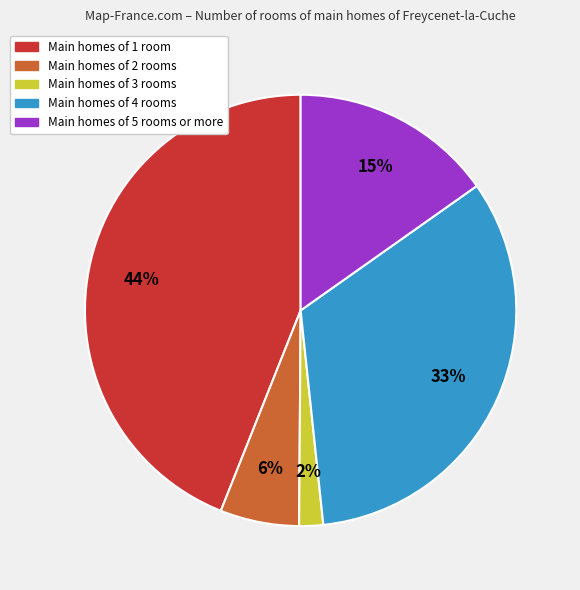

True or false: Main homes of 5 rooms or more accounts for 20% of the total.

False